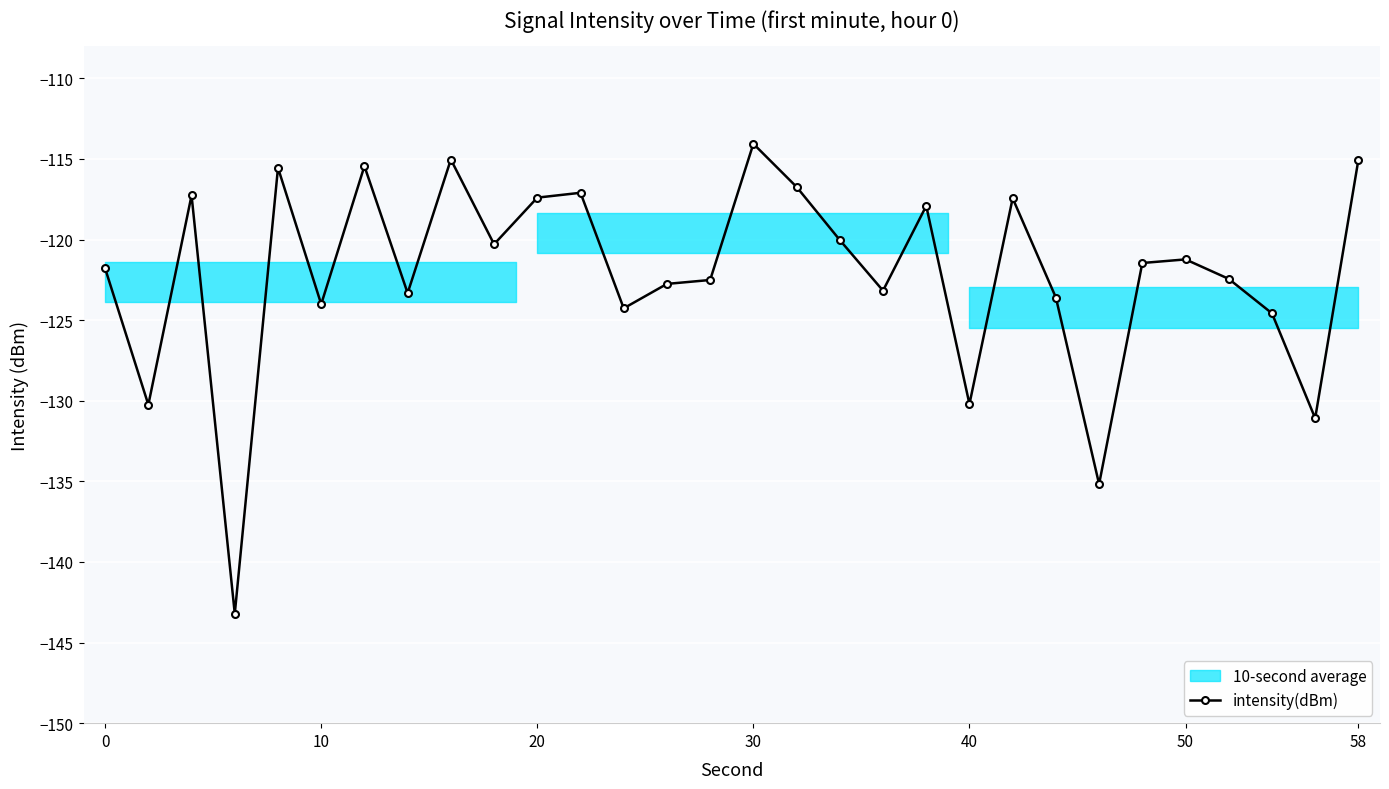

True or false: intensity(dBm) has a value of -121.2 at 50.

True